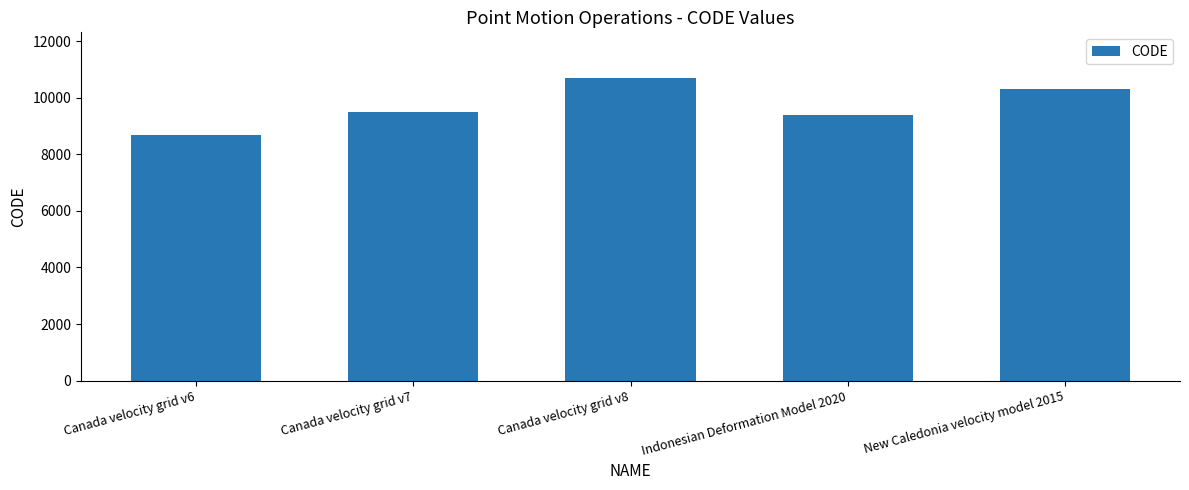

Which has a higher value, Canada velocity grid v8 or Canada velocity grid v7?

Canada velocity grid v8